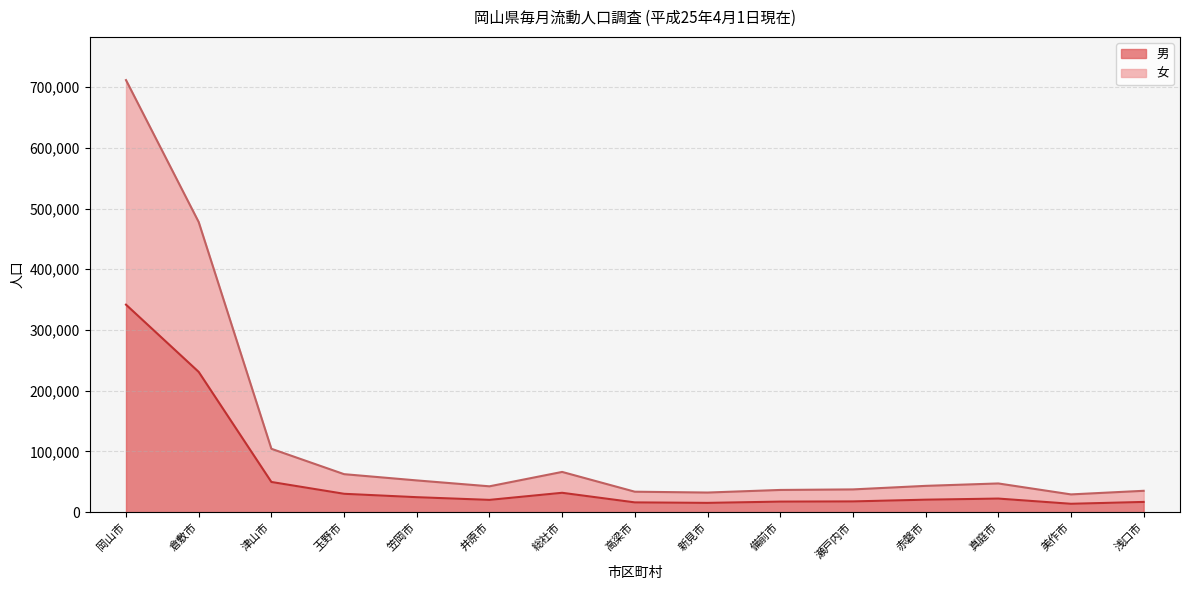

Reading left to right, extract all data points from this chart.

男: 岡山市=341699	倉敷市=230988	津山市=49748	玉野市=30278	笠岡市=24691	井原市=20253	総社市=31924	高梁市=16122	新見市=15323	備前市=17410	瀬戸内市=17728	赤磐市=20595	真庭市=22409	美作市=13833	浅口市=16892
女: 岡山市=711435	倉敷市=477729	津山市=104390	玉野市=62608	笠岡市=52311	井原市=42600	総社市=66294	高梁市=33718	新見市=32338	備前市=36605	瀬戸内市=37499	赤磐市=43341	真庭市=47313	美作市=29274	浅口市=35204